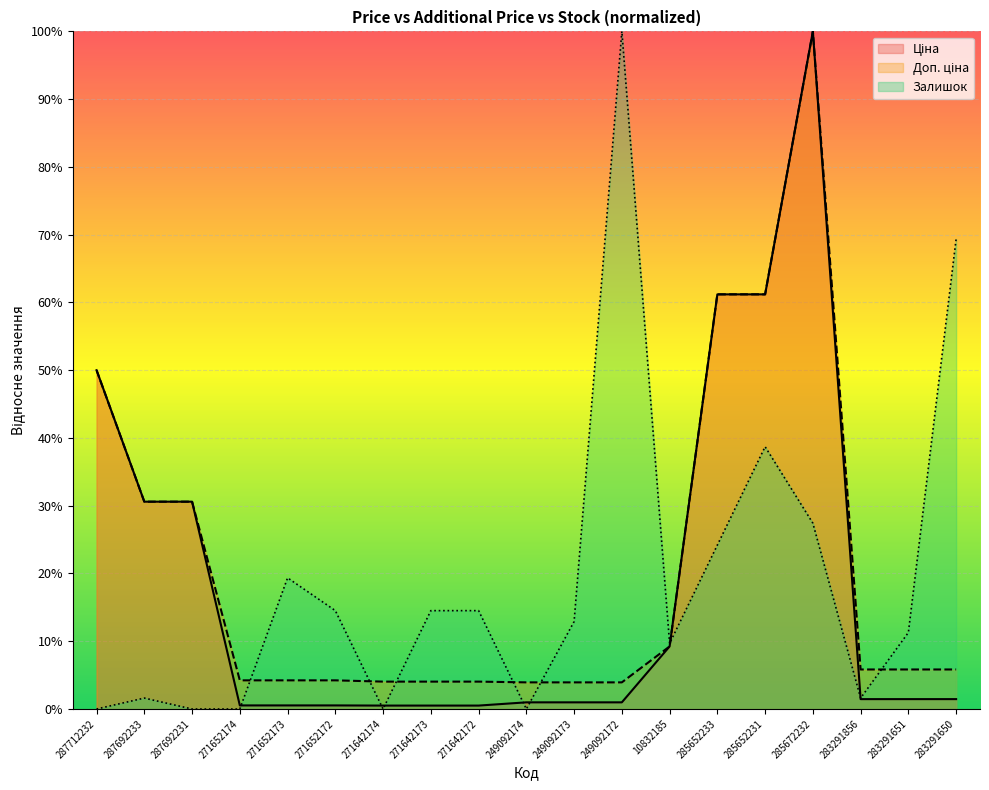

How many times do Доп. ціна and Залишок cross each other?

7